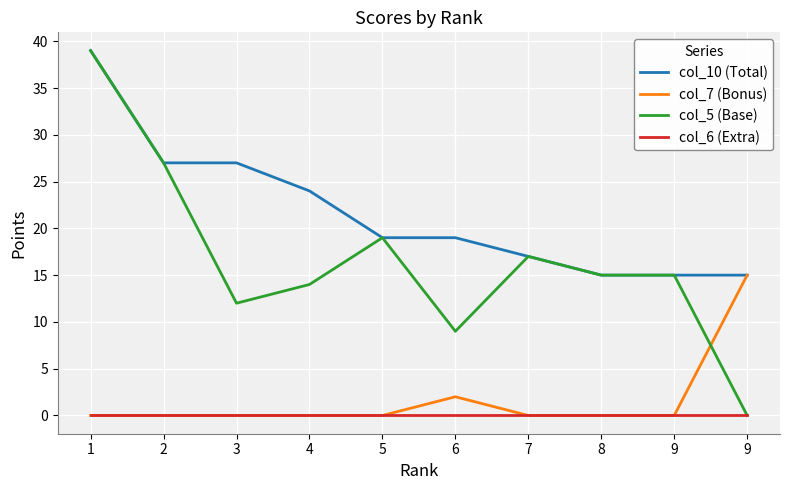

True or false: col_6 (Extra) and col_7 (Bonus) intersect in this chart.

False